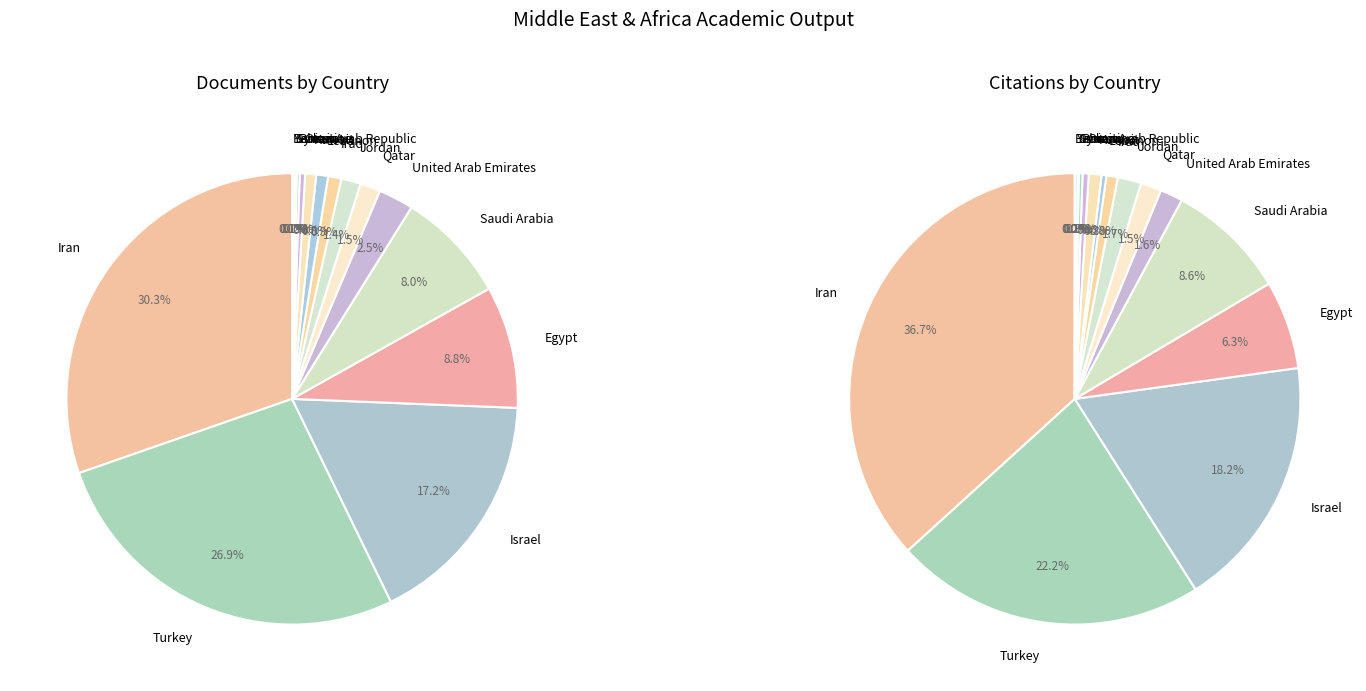

To the nearest percent, what is the difference between the largest and smallest slice percentages?

30%